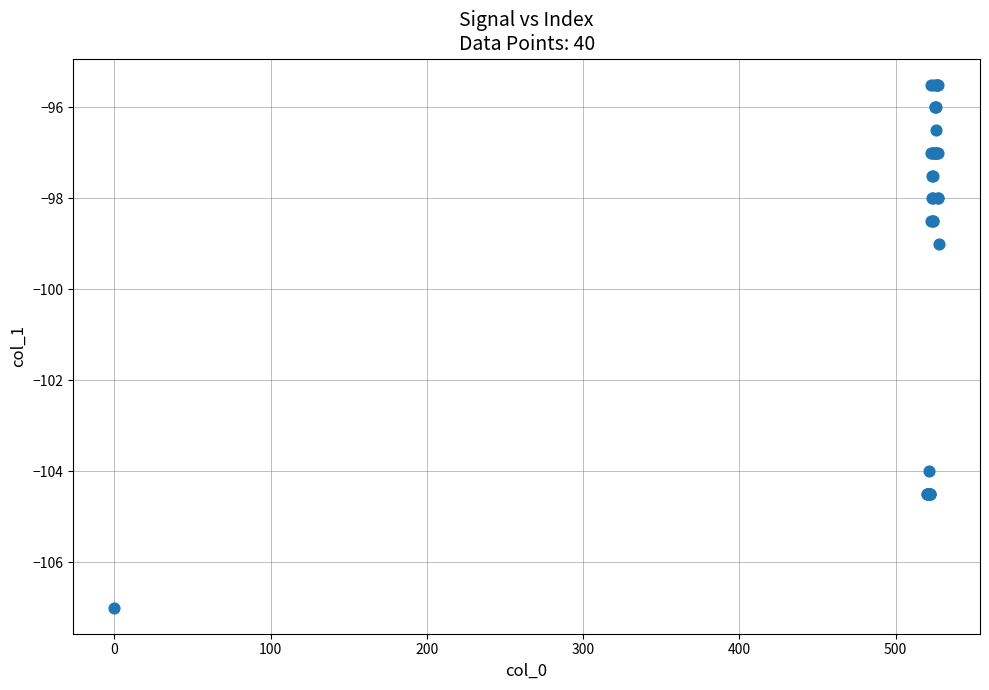

What Y value in the scatter plot is closest to -101?

-99.0